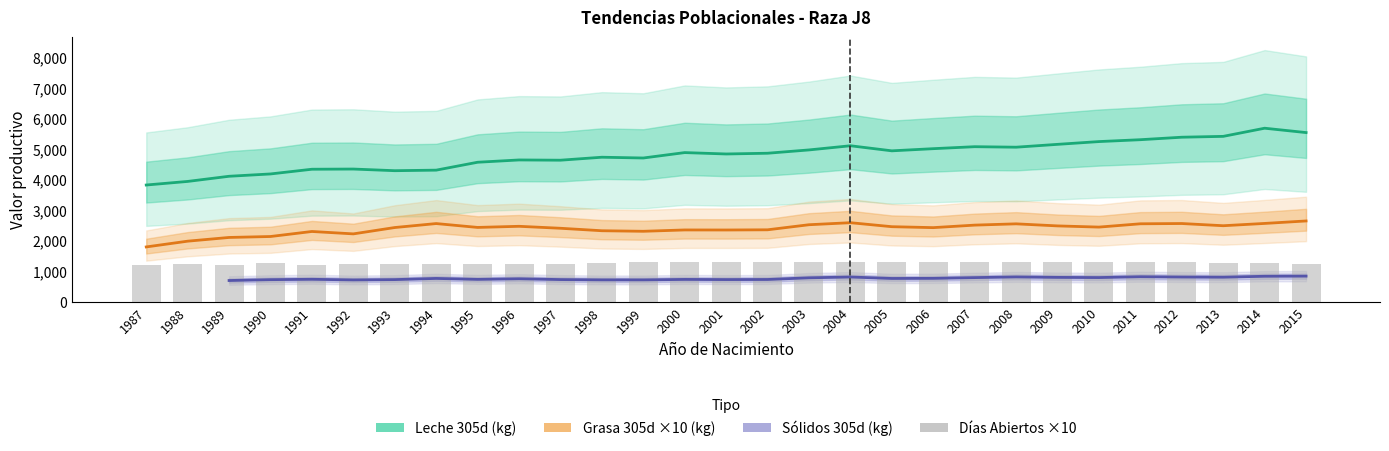

What is the minimum value shown in the chart?

1193.1